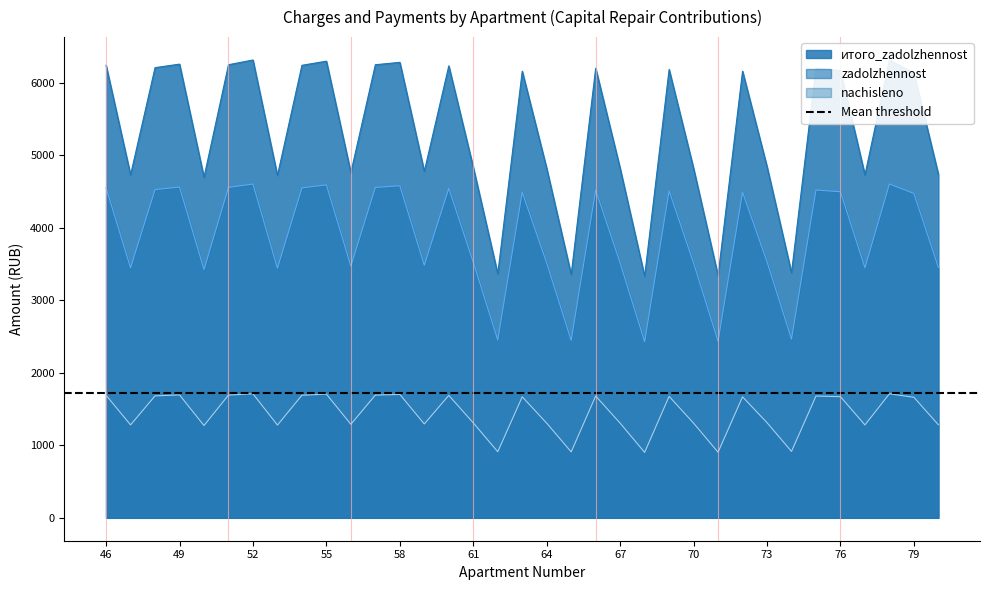

Where is итого_zadolzhennost nearest to the value 4823?

64